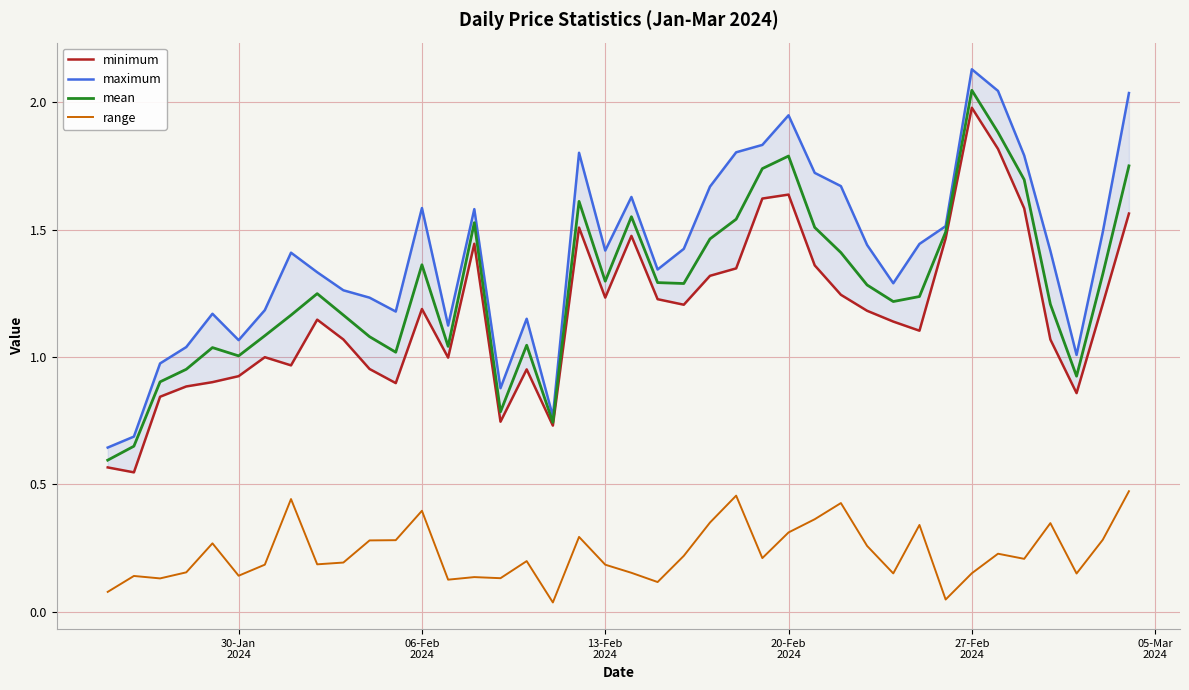

What is the greatest value displayed?

2.1